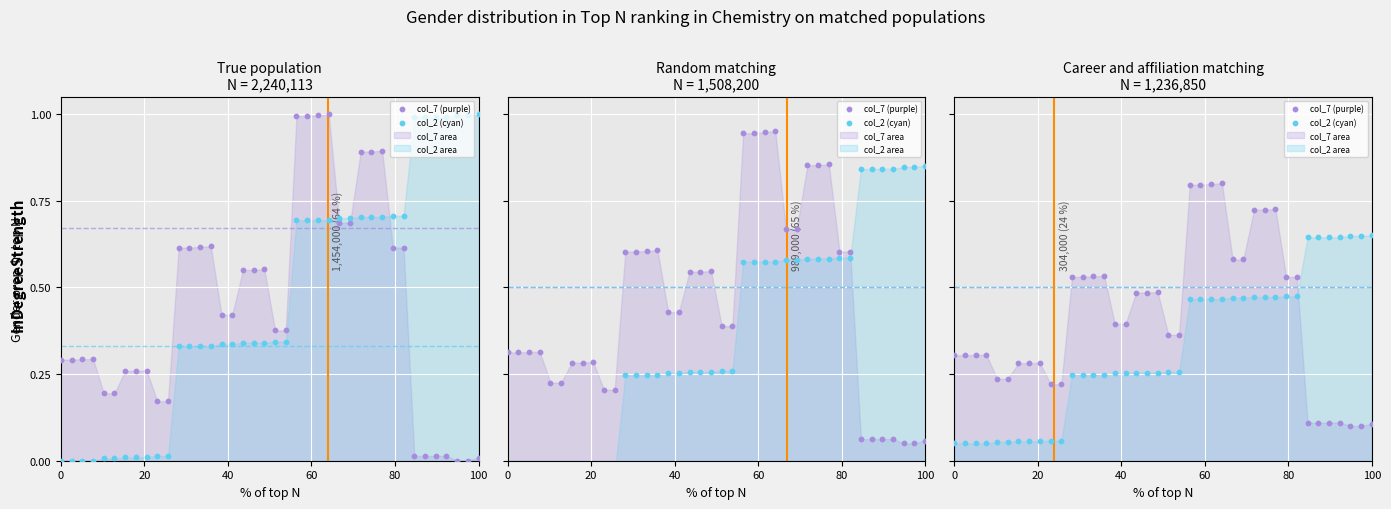

Which series has the widest spread of Y values?

col_7 (purple)